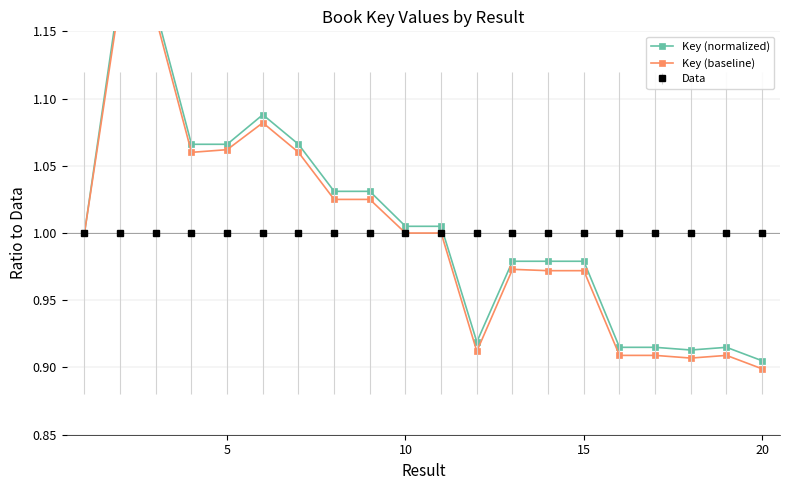

Is the value of Key (normalized) at 6 greater than the value of Key (baseline) at 15?

Yes